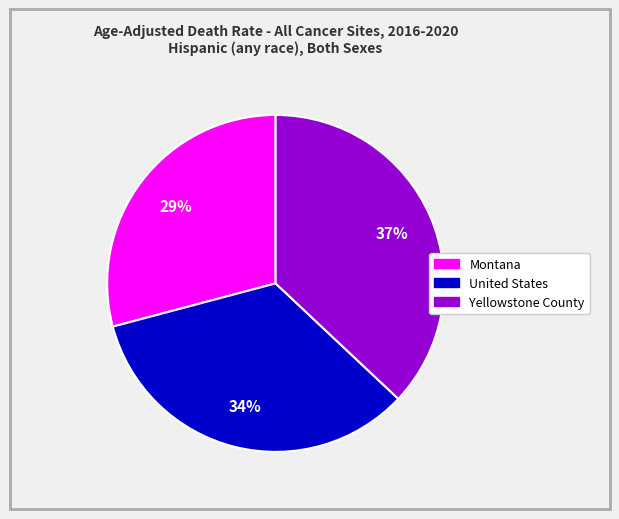

Which slice is the largest?

Yellowstone County